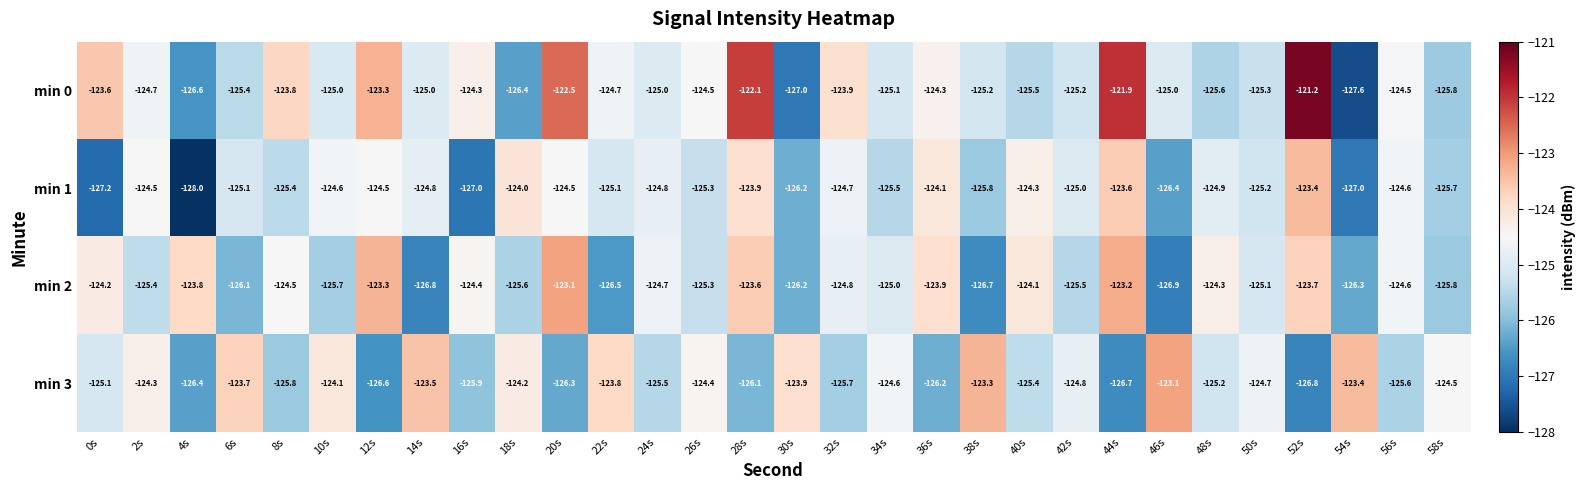

True or false: min 2 has a value of -126.2 at 30s.

True